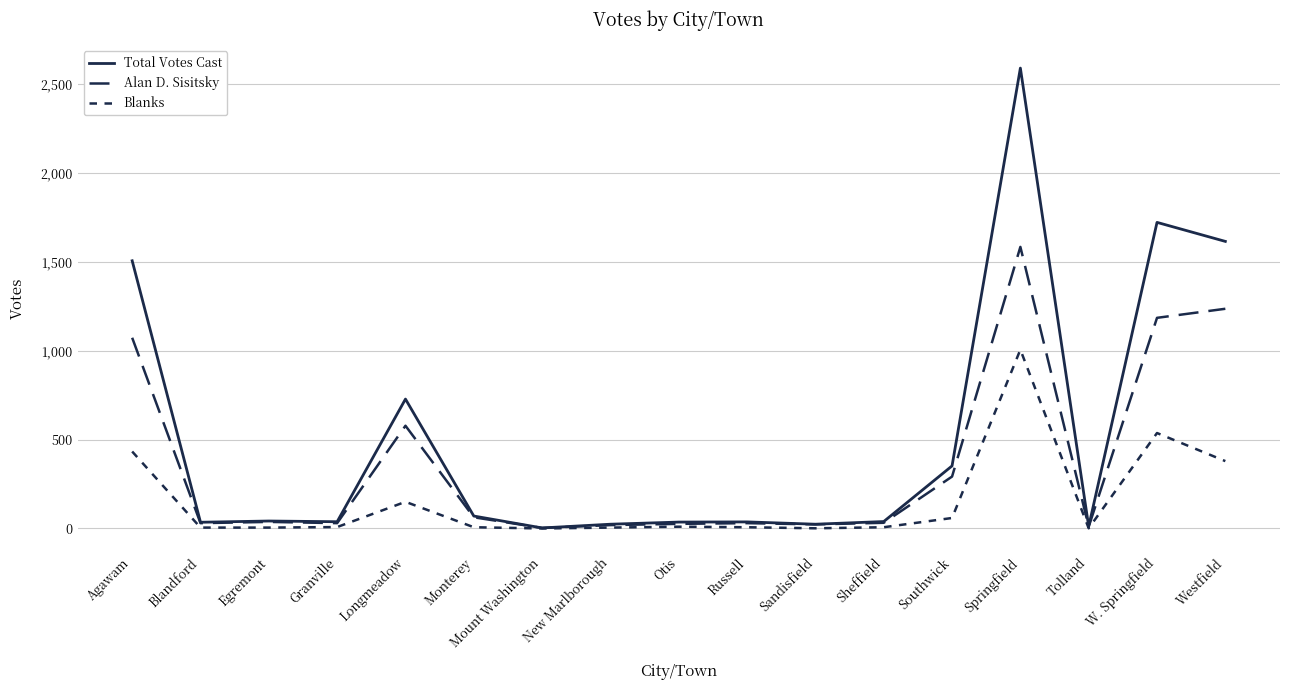

What is the average value of the Blanks series?

154